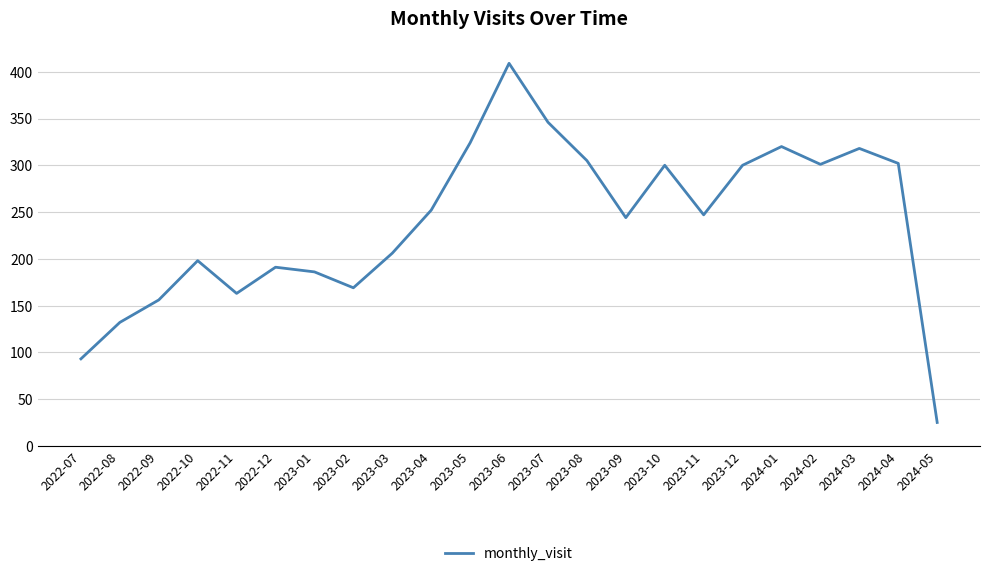

What is the ratio of the value at 2022-11 to the value at 2023-12?

0.5